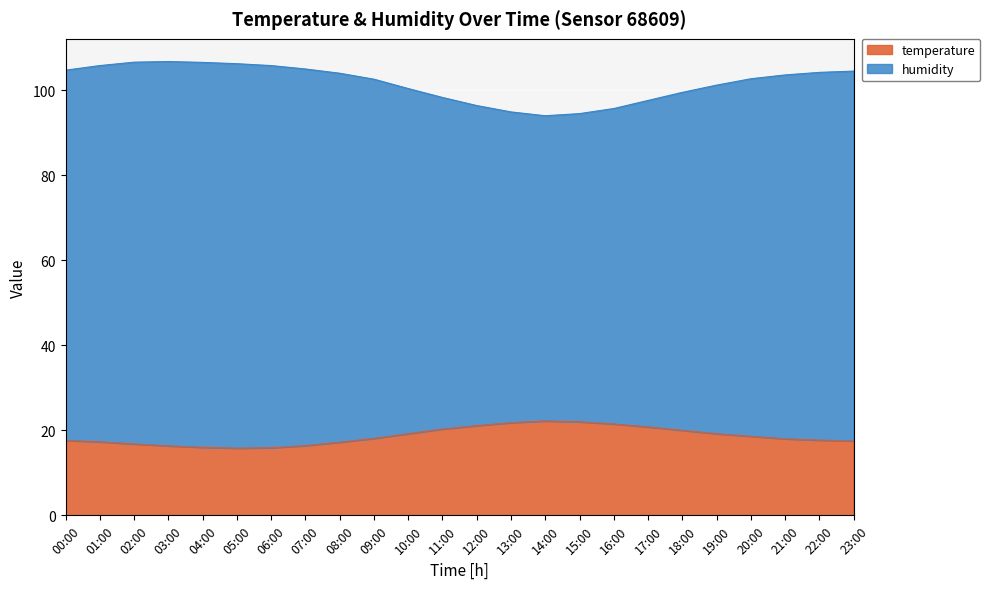

What value does the temperature series have at 08:00?

17.2